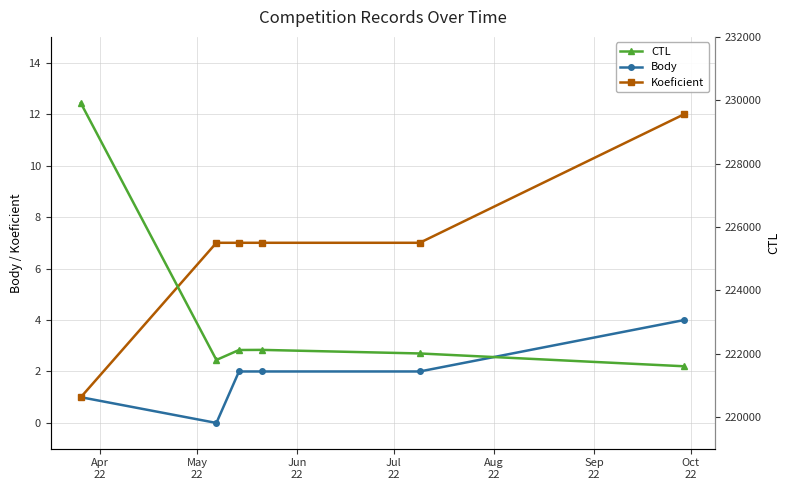

How many distinct data groups are displayed?

3